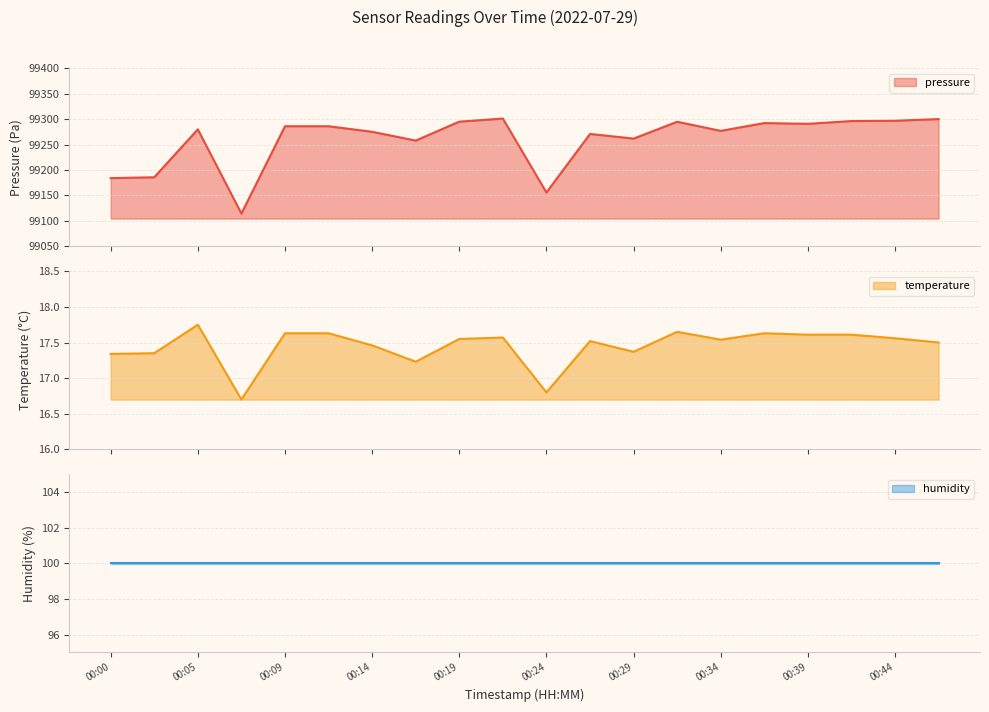

In pressure, how many points are lower than both neighbors (excluding endpoints)?

6